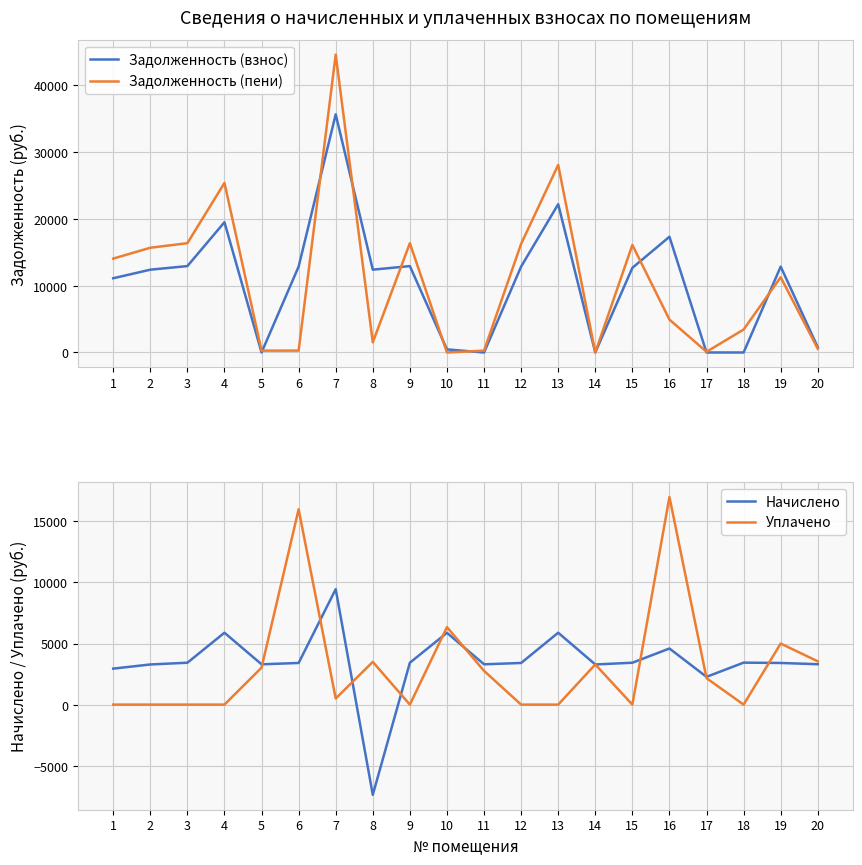

At 12, list the series in order from smallest to largest.

Уплачено, Начислено, Задолженность (взнос), Задолженность (пени)